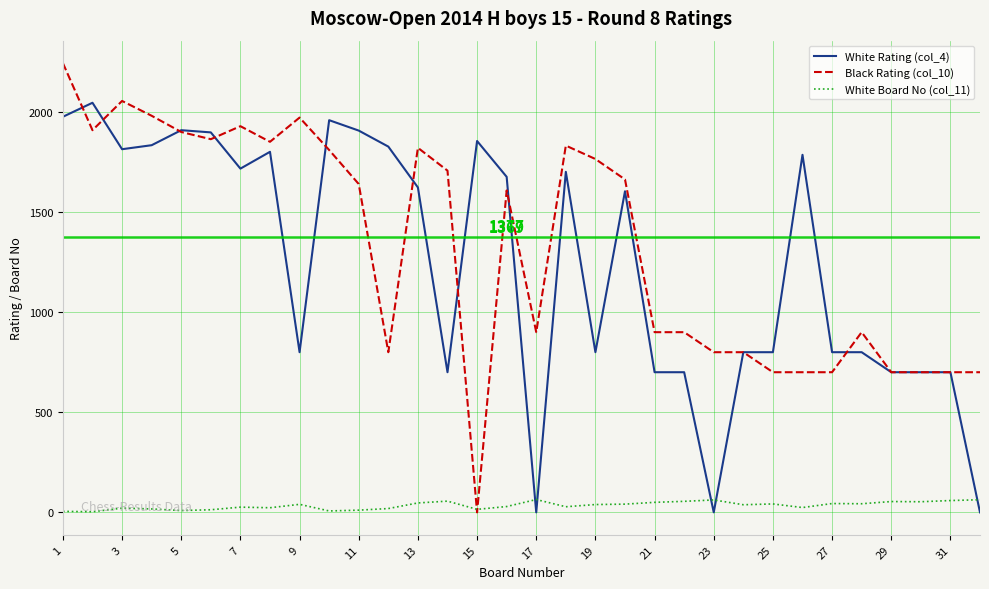

What is the average value of the White Rating (col_4) series?

1248